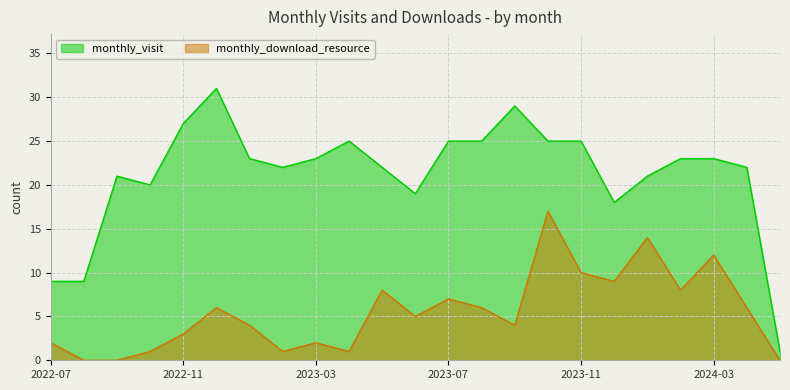

What is the total value across all series at 2022-11?

30